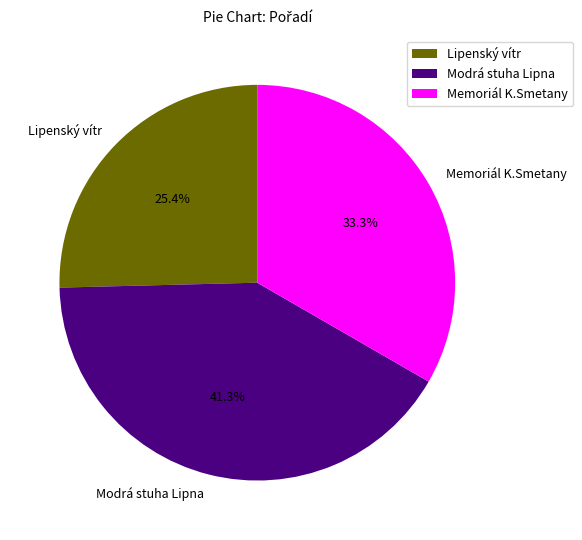

Rank the categories by value from lowest to highest.

Lipenský vítr, Memoriál K.Smetany, Modrá stuha Lipna